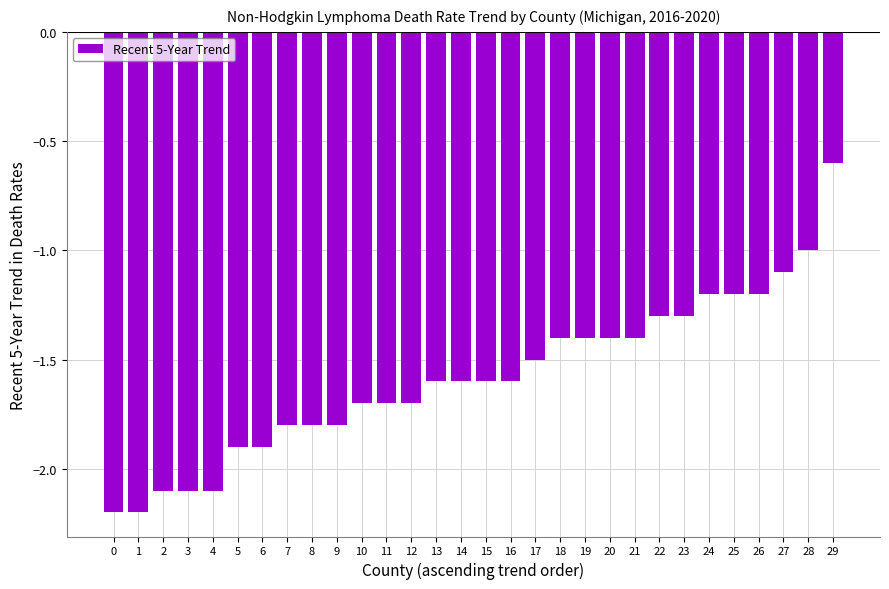

What is the value of the 1st bar from the left?

-2.2